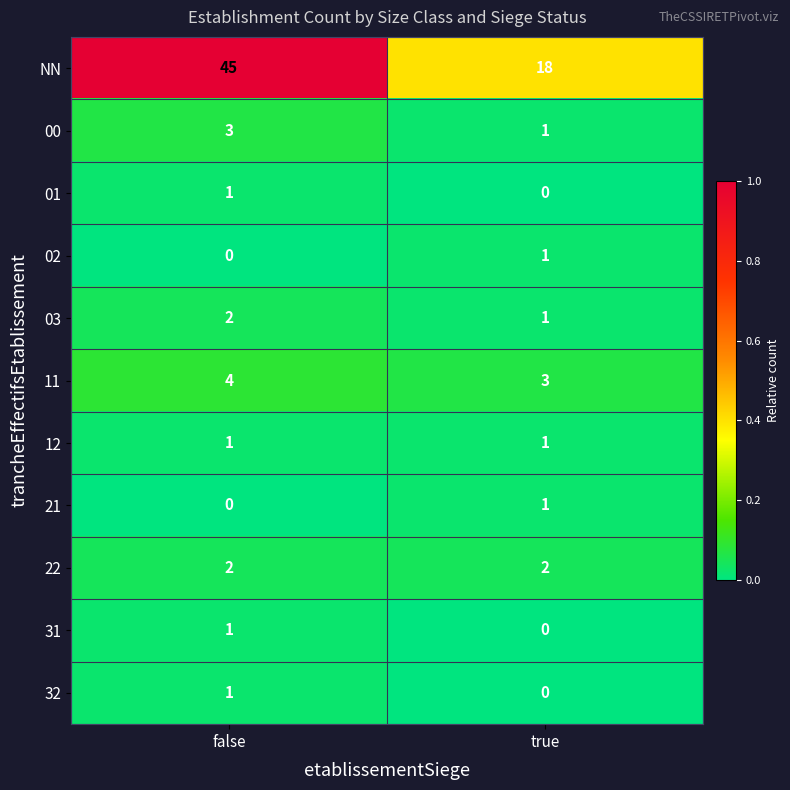

Rank the categories by 03 value from highest to lowest.

false, true